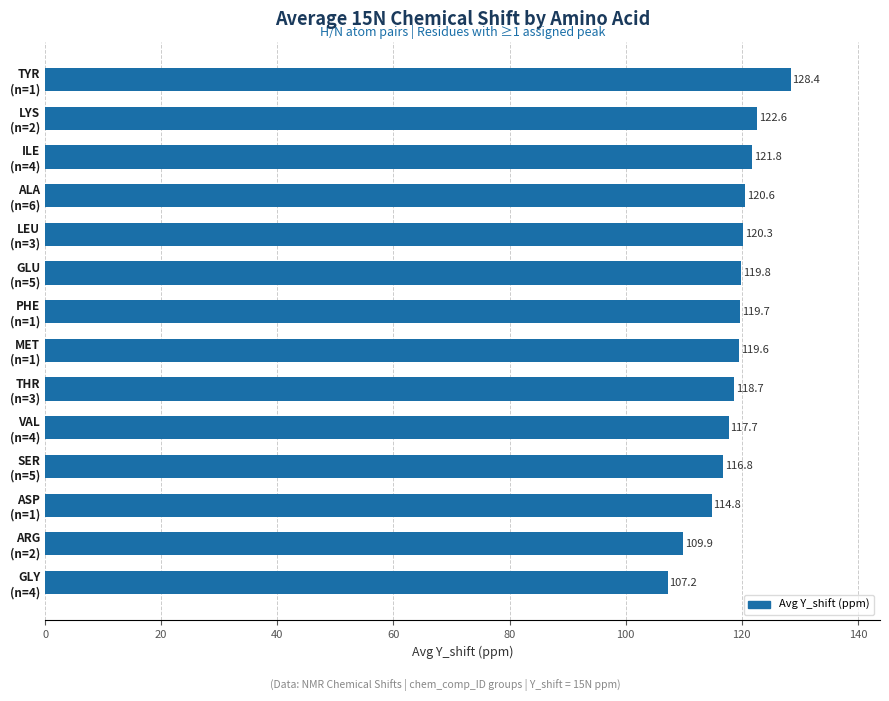

Rank the categories by value from highest to lowest.

TYR
(n=1), LYS
(n=2), ILE
(n=4), ALA
(n=6), LEU
(n=3), GLU
(n=5), PHE
(n=1), MET
(n=1), THR
(n=3), VAL
(n=4), SER
(n=5), ASP
(n=1), ARG
(n=2), GLY
(n=4)